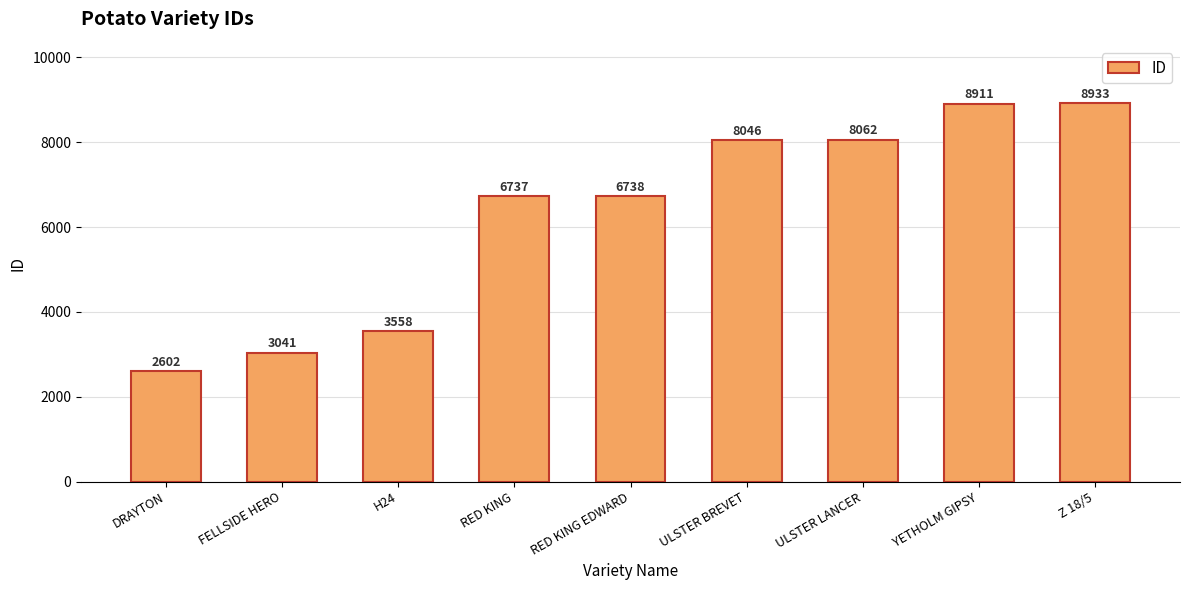

What is the sum of all values?

56628